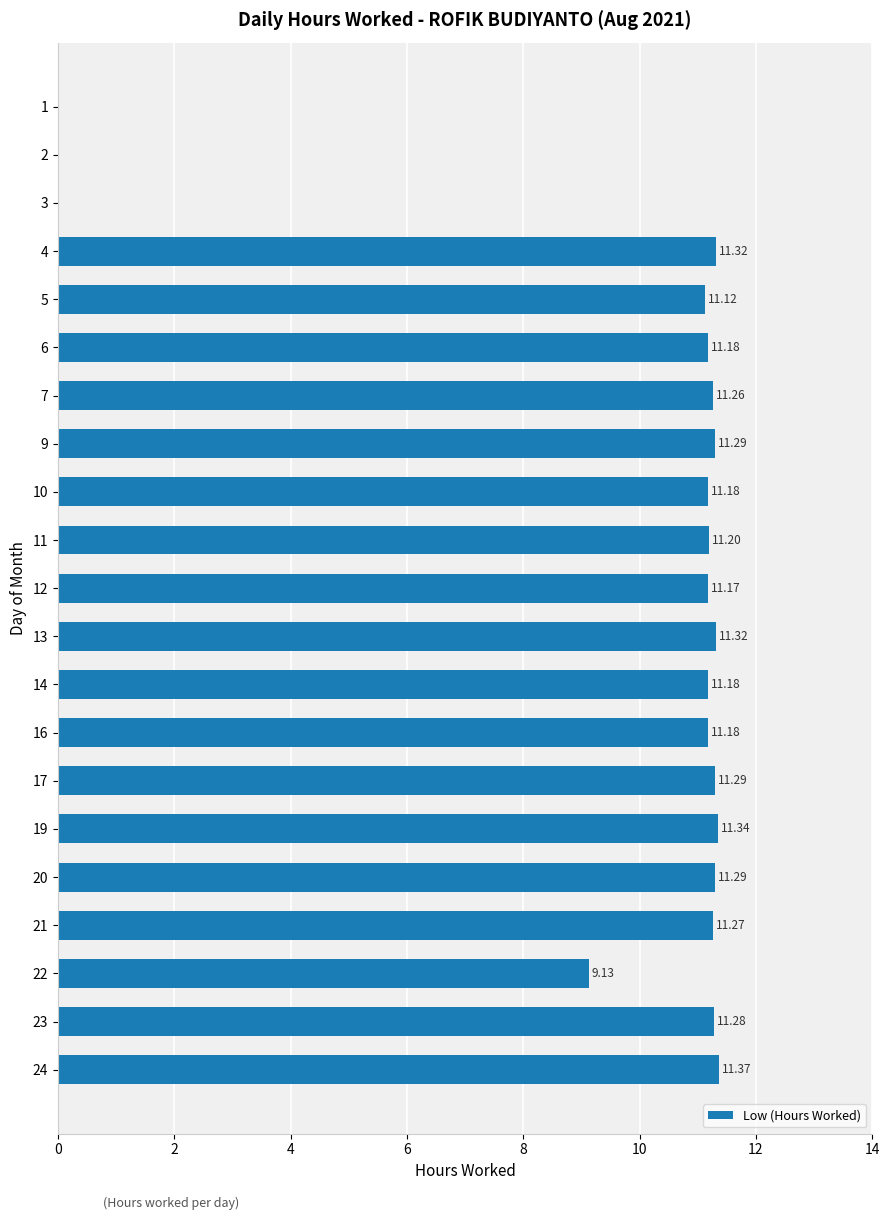

What is the ratio of the value at 12 to the value at 5?

1.0